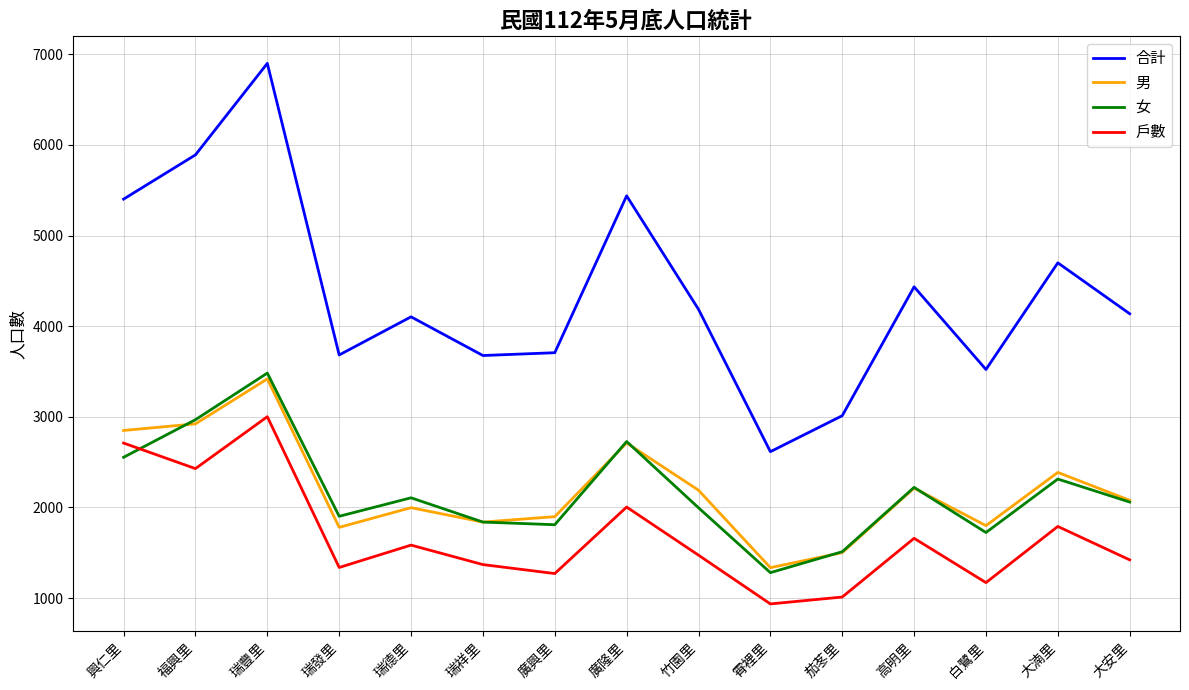

At 霄裡里, list the series in order from smallest to largest.

戶數, 女, 男, 合計